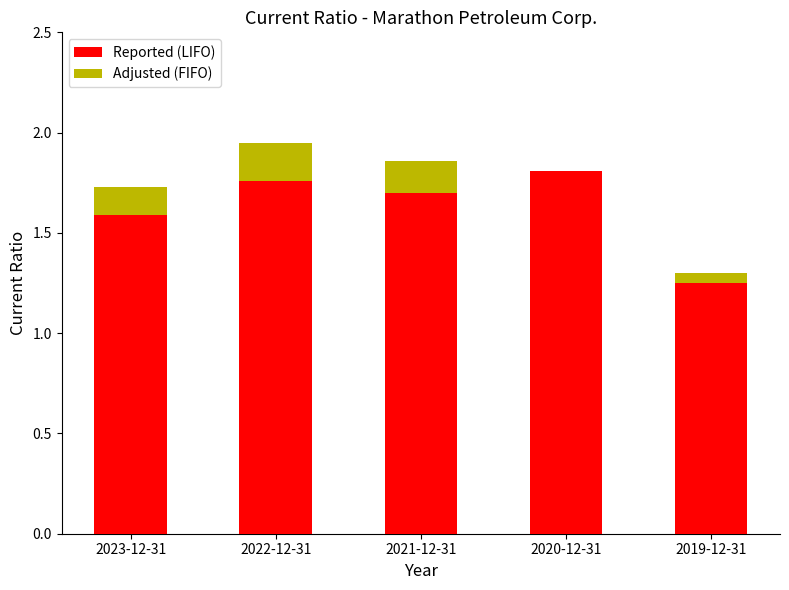

The value of Reported (LIFO) at 2022-12-31 is 3.1. True or false?

False